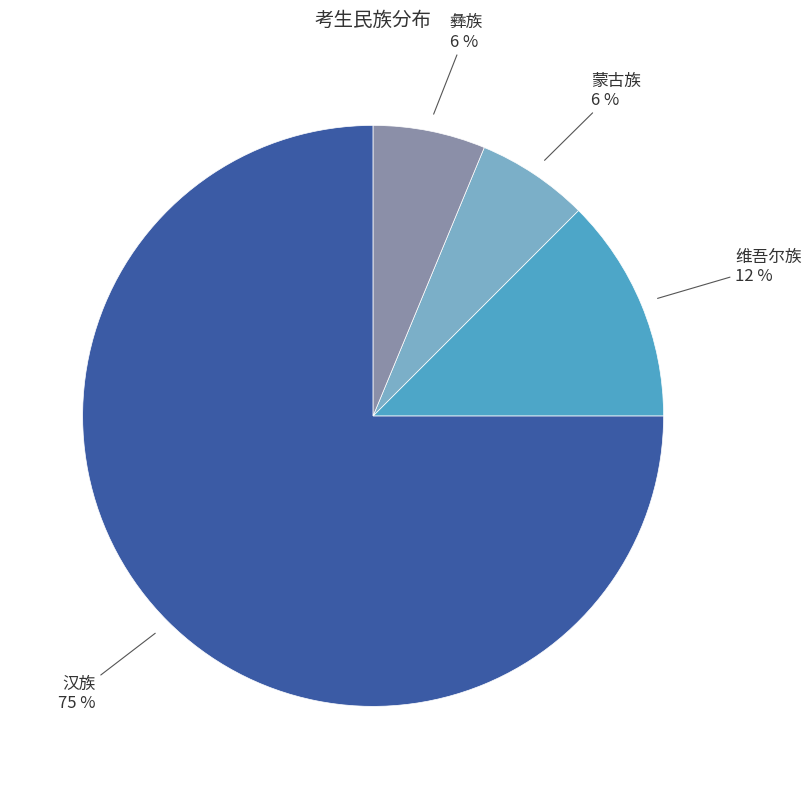

Is it true that 蒙古族 is 6% of the pie?

True